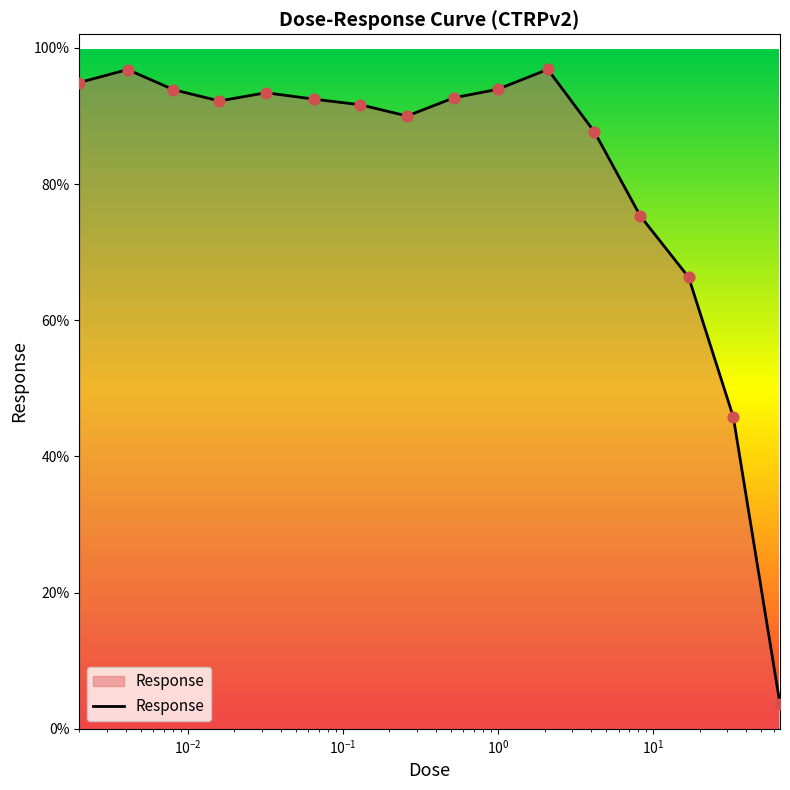

What is the difference between the maximum and minimum values?

93.2